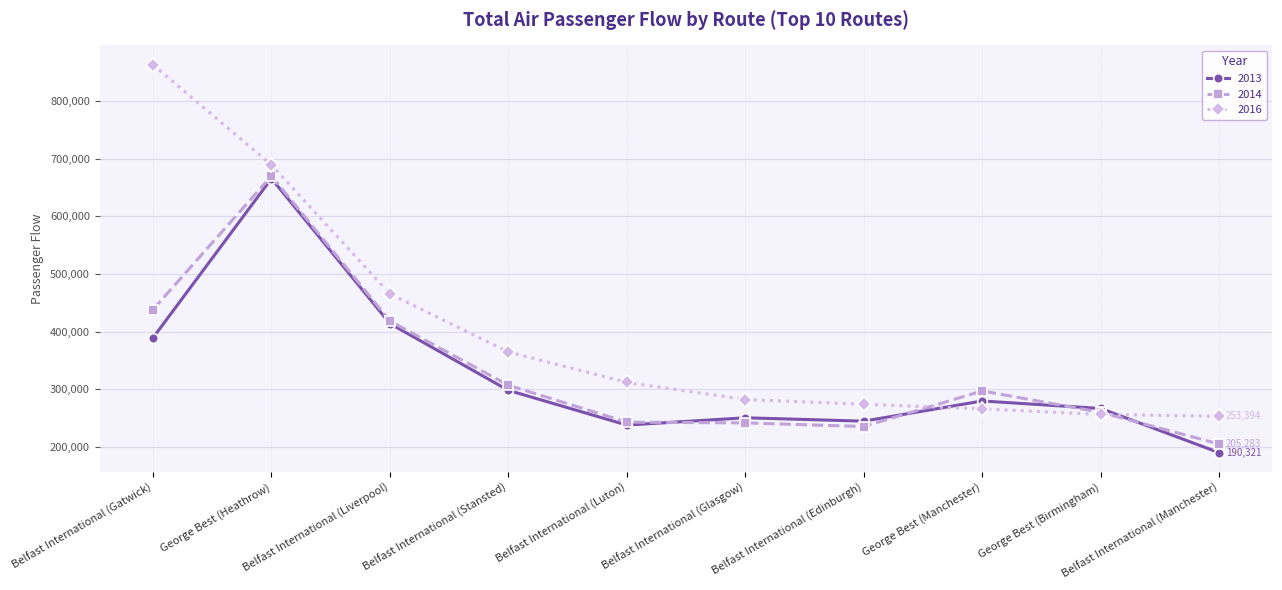

At which label does 2013 first exceed 279911?

Belfast International (Gatwick)